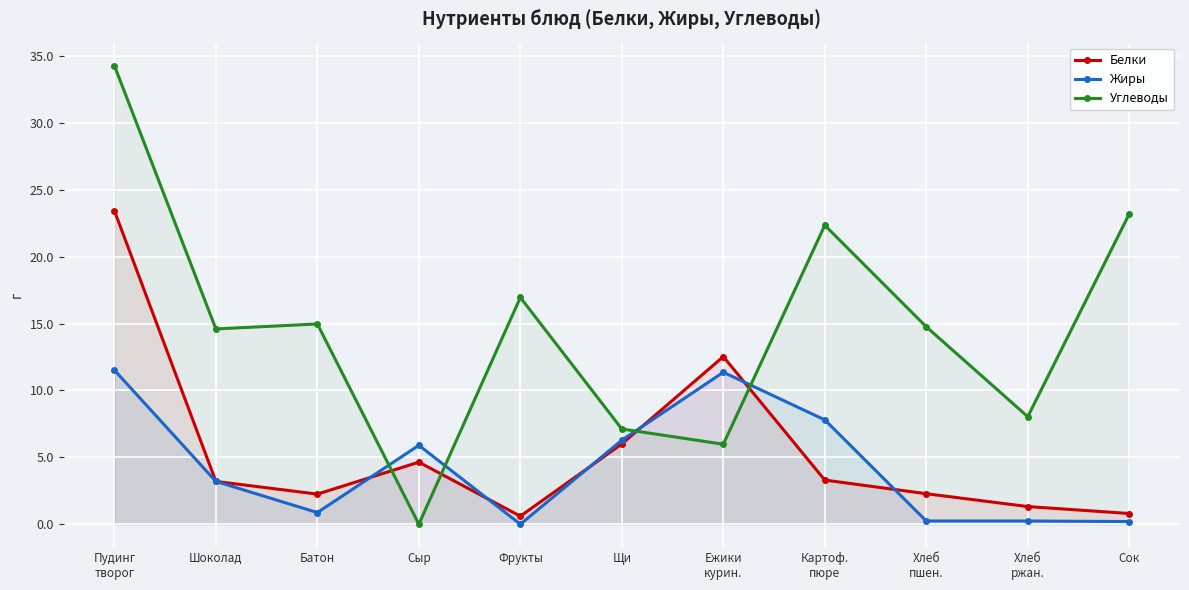

How many values in the Углеводы series are below 14?

4